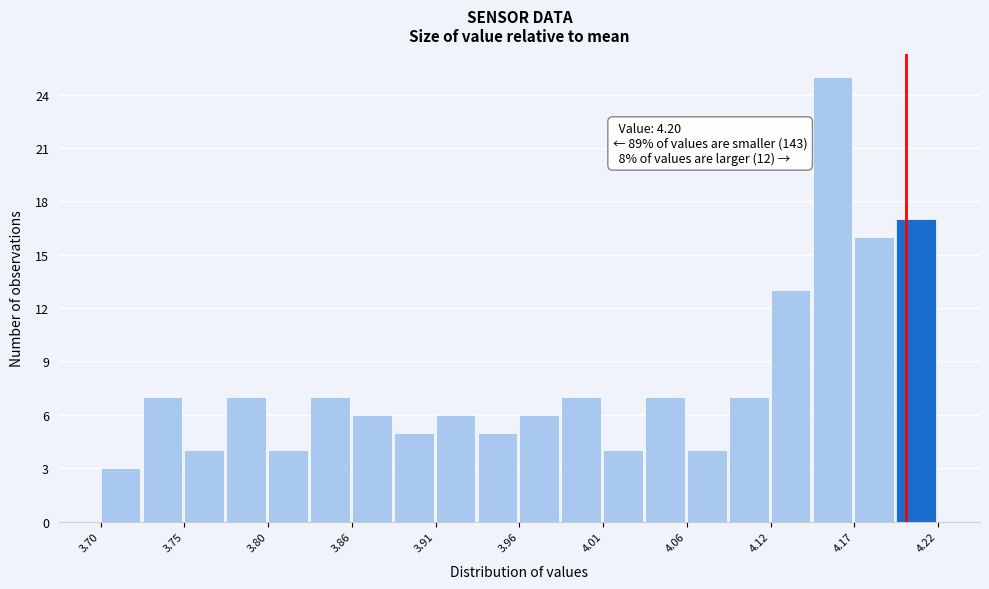

Read against the x-axis, roughly where is the centre of the tallest bar?

4.15